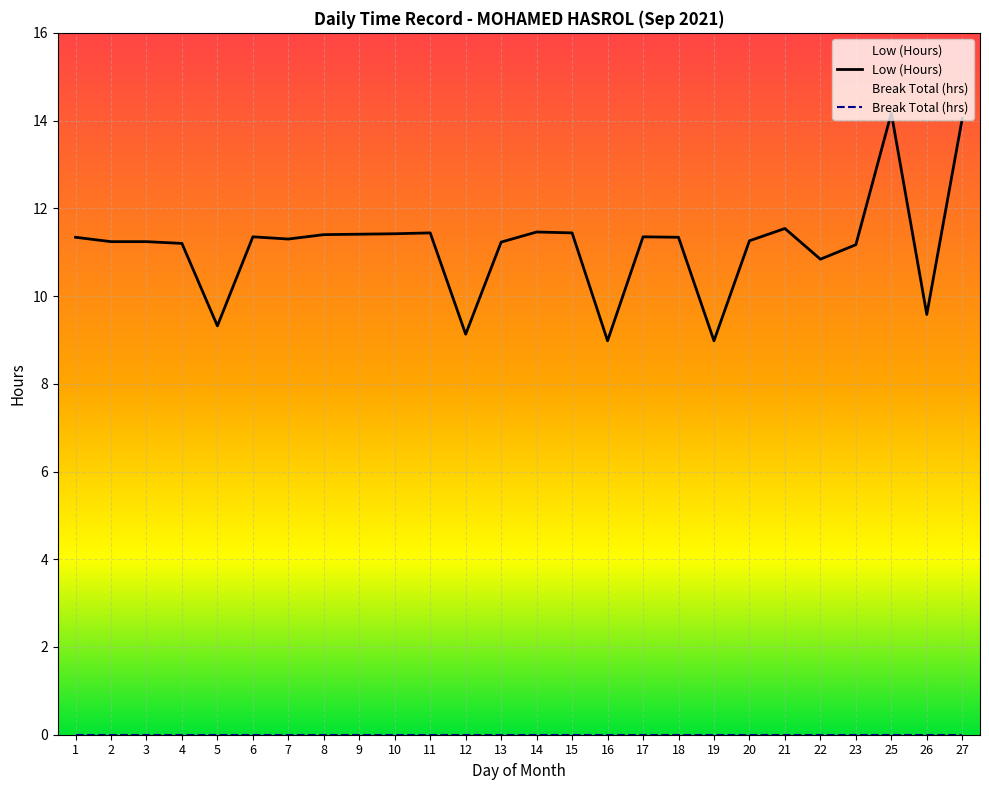

What is the total value across all series at 8?

11.4